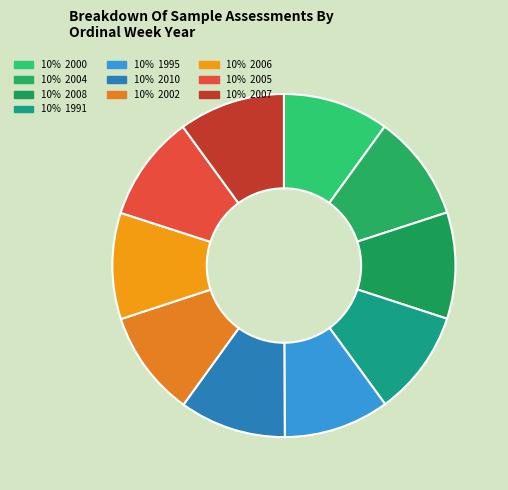

How many slices are in this pie chart?

10